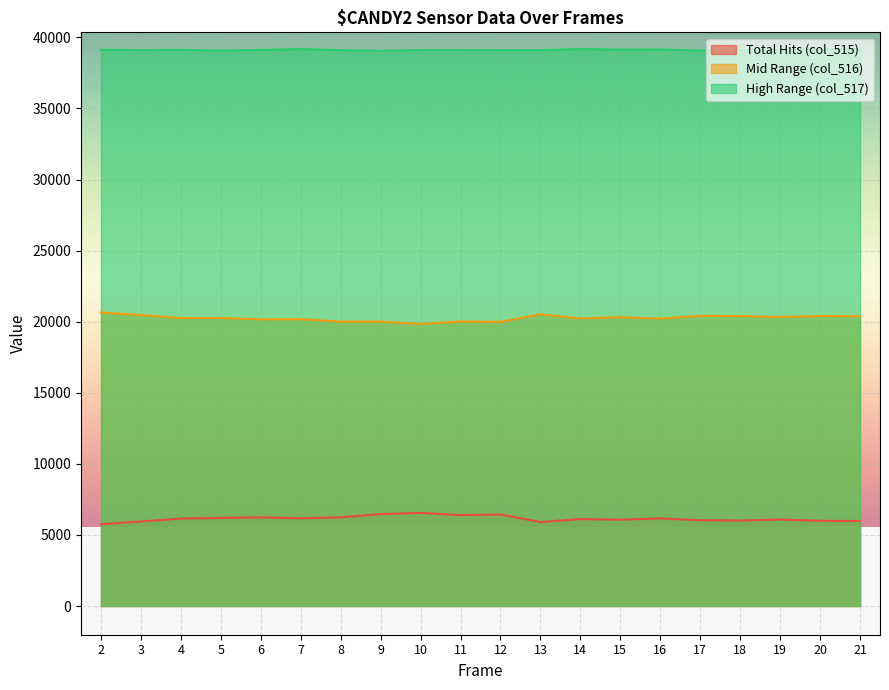

True or false: col_516 and col_517 intersect in this chart.

False